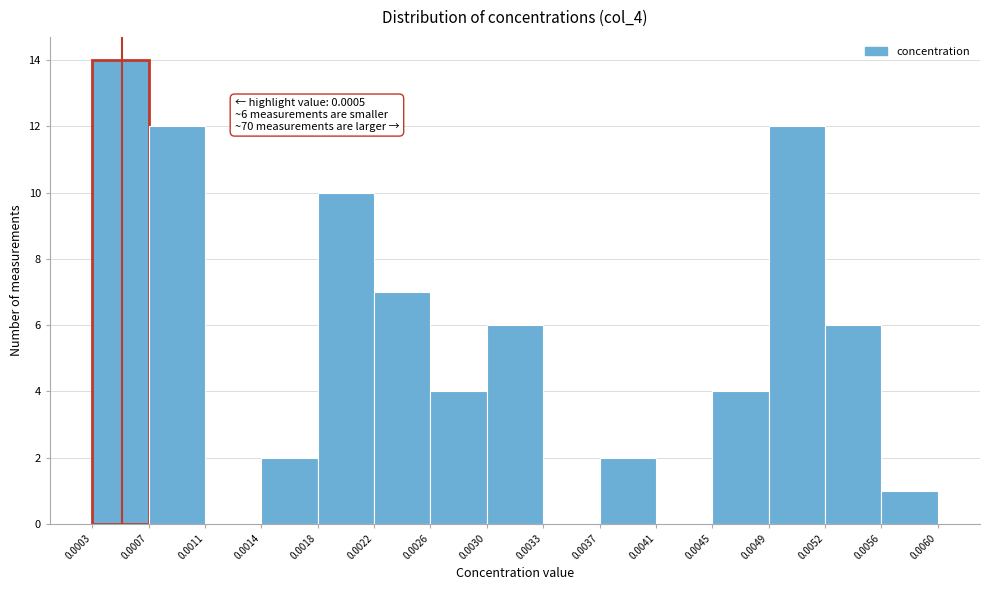

Over which range of the x-axis is the bar tallest?

0.0003 to 0.0007